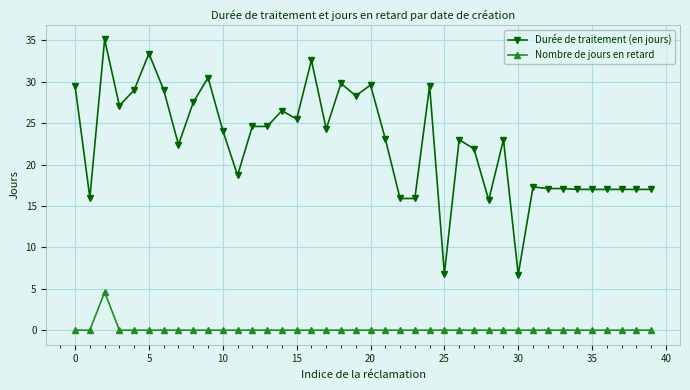

What is the minimum value for Durée de traitement (en jours)?

6.7